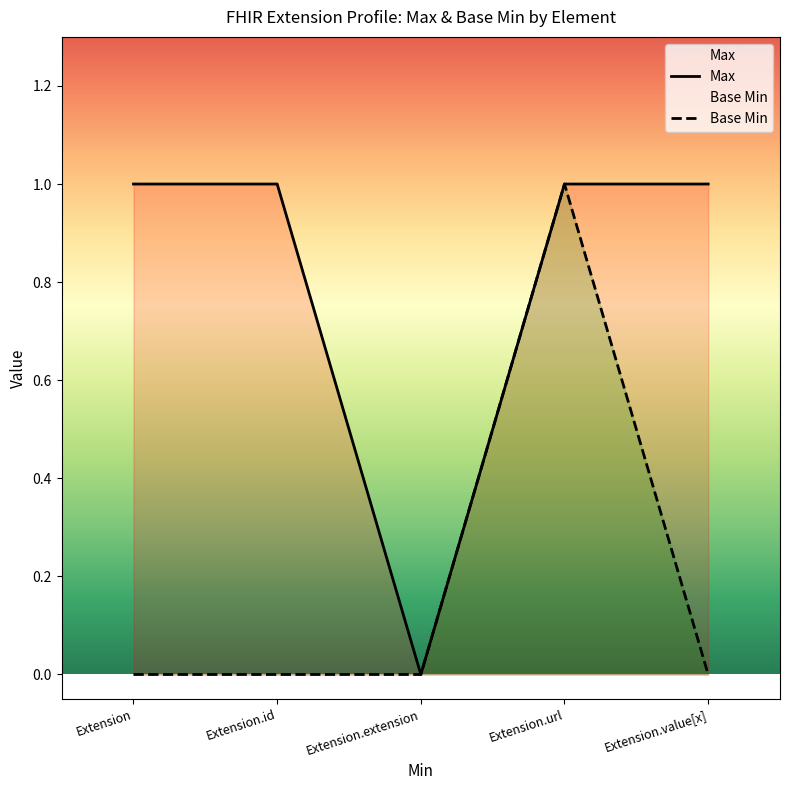

Is it true that Base Min equals 0 at Extension.extension?

True